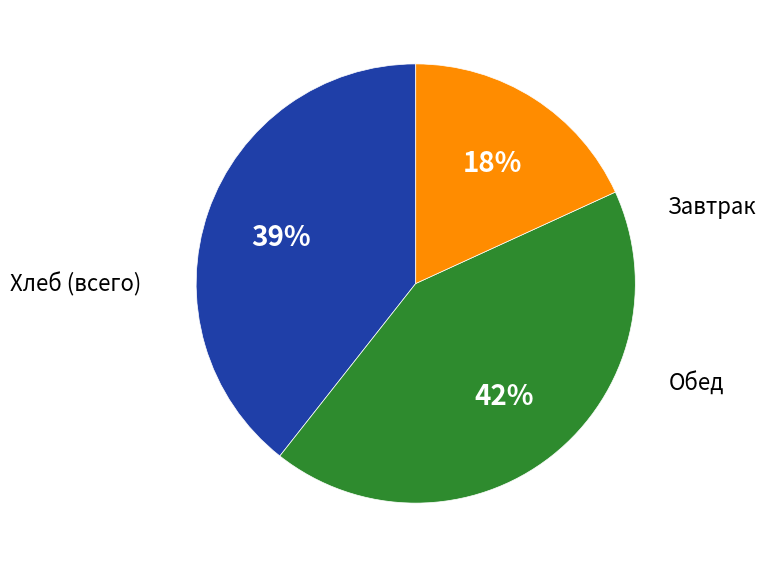

To the nearest percent, what is the difference between the largest and smallest slice percentages?

24%